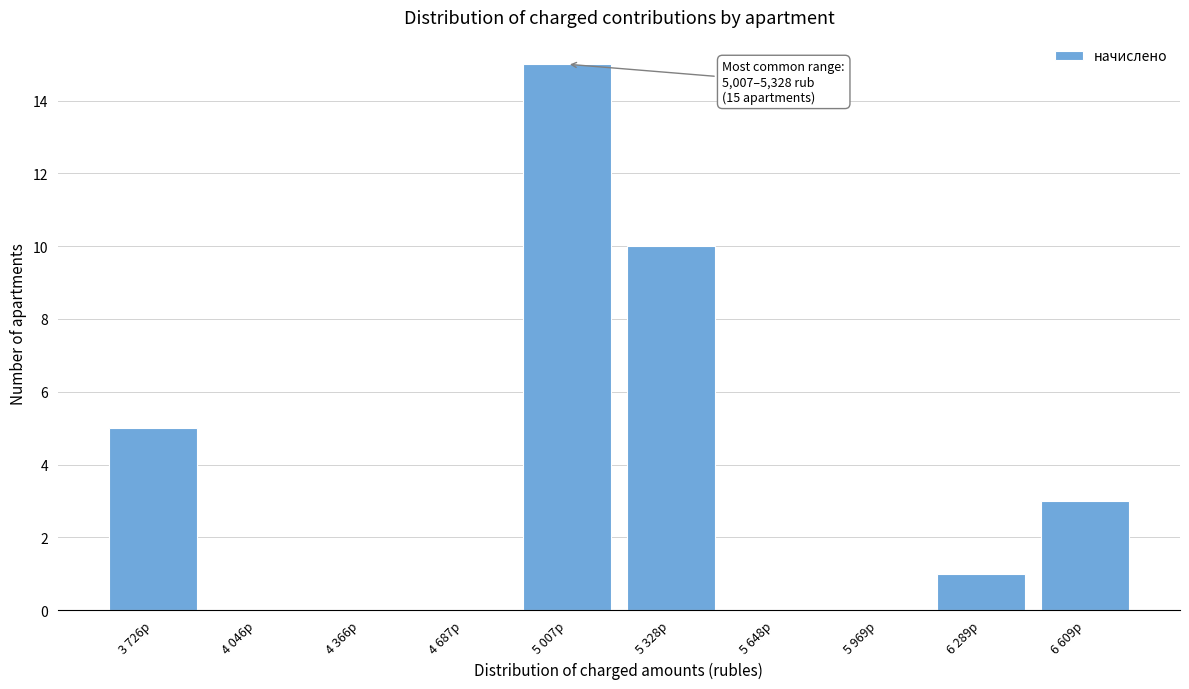

Reading left to right, transcribe all the data shown in this chart.

3 726р=5	4 046р=0	4 366р=0	4 687р=0	5 007р=15	5 328р=10	5 648р=0	5 969р=0	6 289р=1	6 609р=3